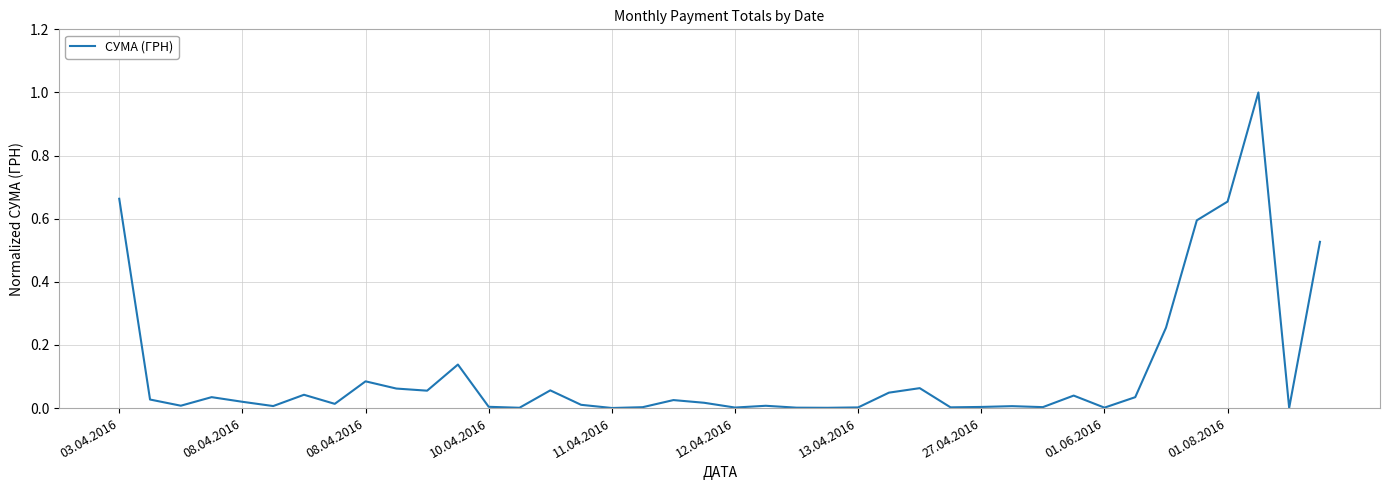

What is the difference between the maximum and minimum values?

1.0